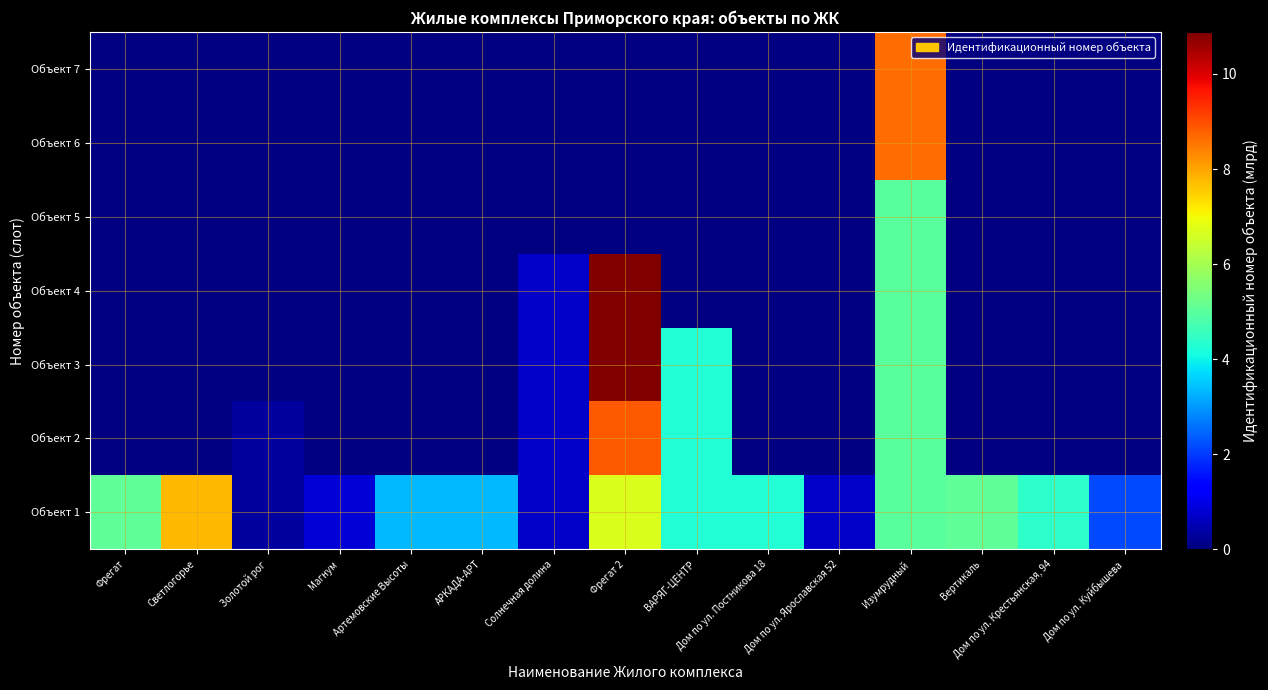

Reading left to right, list all the values displayed in this chart.

Объект 1: Фрегат=5.1	Светлогорье=7.8	Золотой рог=0.3	Магнум=0.8	Артемовские Высоты=3.3	АРКАДА-АРТ=3.3	Солнечная долина=0.7	Фрегат 2=6.7	ВАРЯГ-ЦЕНТР=4.3	Дом по ул. Постникова 18=4.3	Дом по ул. Ярославская 52=0.7	Изумрудный=5.0	Вертикаль=5.1	Дом по ул. Крестьянская, 94=4.4	Дом по ул. Куйбышева=2.1
Объект 2: Фрегат=0.0	Светлогорье=0.0	Золотой рог=0.3	Магнум=0.0	Артемовские Высоты=0.0	АРКАДА-АРТ=0.0	Солнечная долина=0.7	Фрегат 2=8.9	ВАРЯГ-ЦЕНТР=4.3	Дом по ул. Постникова 18=0.0	Дом по ул. Ярославская 52=0.0	Изумрудный=5.0	Вертикаль=0.0	Дом по ул. Крестьянская, 94=0.0	Дом по ул. Куйбышева=0.0
Объект 3: Фрегат=0.0	Светлогорье=0.0	Золотой рог=0.0	Магнум=0.0	Артемовские Высоты=0.0	АРКАДА-АРТ=0.0	Солнечная долина=0.7	Фрегат 2=10.9	ВАРЯГ-ЦЕНТР=4.3	Дом по ул. Постникова 18=0.0	Дом по ул. Ярославская 52=0.0	Изумрудный=5.0	Вертикаль=0.0	Дом по ул. Крестьянская, 94=0.0	Дом по ул. Куйбышева=0.0
Объект 4: Фрегат=0.0	Светлогорье=0.0	Золотой рог=0.0	Магнум=0.0	Артемовские Высоты=0.0	АРКАДА-АРТ=0.0	Солнечная долина=0.7	Фрегат 2=10.9	ВАРЯГ-ЦЕНТР=0.0	Дом по ул. Постникова 18=0.0	Дом по ул. Ярославская 52=0.0	Изумрудный=5.0	Вертикаль=0.0	Дом по ул. Крестьянская, 94=0.0	Дом по ул. Куйбышева=0.0
Объект 5: Фрегат=0.0	Светлогорье=0.0	Золотой рог=0.0	Магнум=0.0	Артемовские Высоты=0.0	АРКАДА-АРТ=0.0	Солнечная долина=0.0	Фрегат 2=0.0	ВАРЯГ-ЦЕНТР=0.0	Дом по ул. Постникова 18=0.0	Дом по ул. Ярославская 52=0.0	Изумрудный=5.0	Вертикаль=0.0	Дом по ул. Крестьянская, 94=0.0	Дом по ул. Куйбышева=0.0
Объект 6: Фрегат=0.0	Светлогорье=0.0	Золотой рог=0.0	Магнум=0.0	Артемовские Высоты=0.0	АРКАДА-АРТ=0.0	Солнечная долина=0.0	Фрегат 2=0.0	ВАРЯГ-ЦЕНТР=0.0	Дом по ул. Постникова 18=0.0	Дом по ул. Ярославская 52=0.0	Изумрудный=8.7	Вертикаль=0.0	Дом по ул. Крестьянская, 94=0.0	Дом по ул. Куйбышева=0.0
Объект 7: Фрегат=0.0	Светлогорье=0.0	Золотой рог=0.0	Магнум=0.0	Артемовские Высоты=0.0	АРКАДА-АРТ=0.0	Солнечная долина=0.0	Фрегат 2=0.0	ВАРЯГ-ЦЕНТР=0.0	Дом по ул. Постникова 18=0.0	Дом по ул. Ярославская 52=0.0	Изумрудный=8.7	Вертикаль=0.0	Дом по ул. Крестьянская, 94=0.0	Дом по ул. Куйбышева=0.0